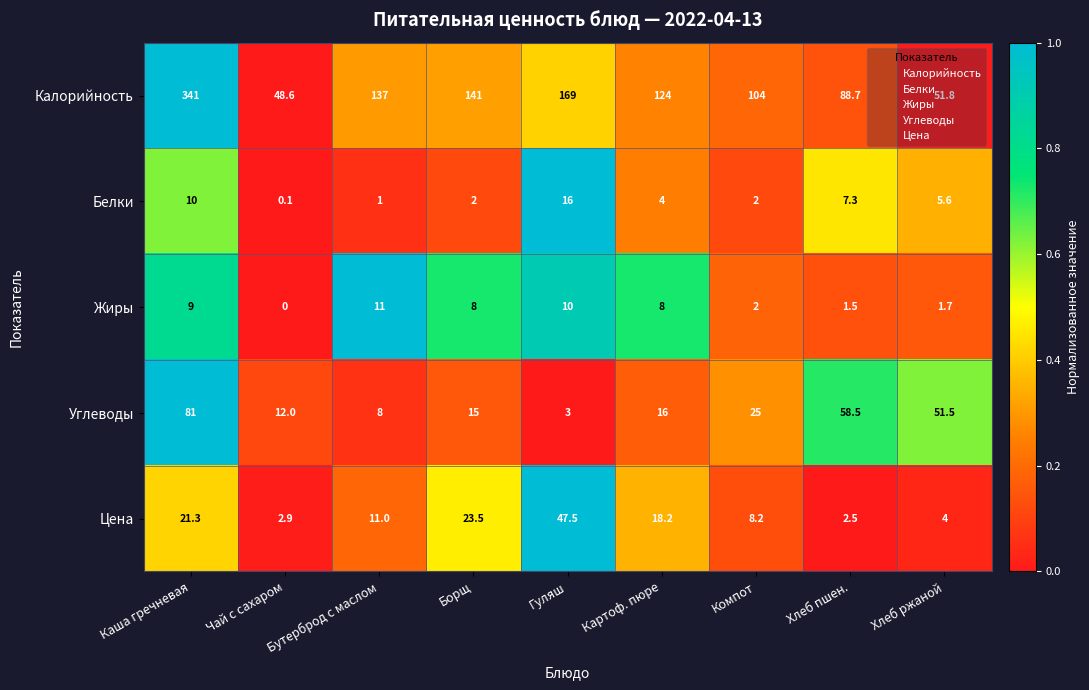

Which category has the lowest value in the Калорийность series?

Чай с сахаром